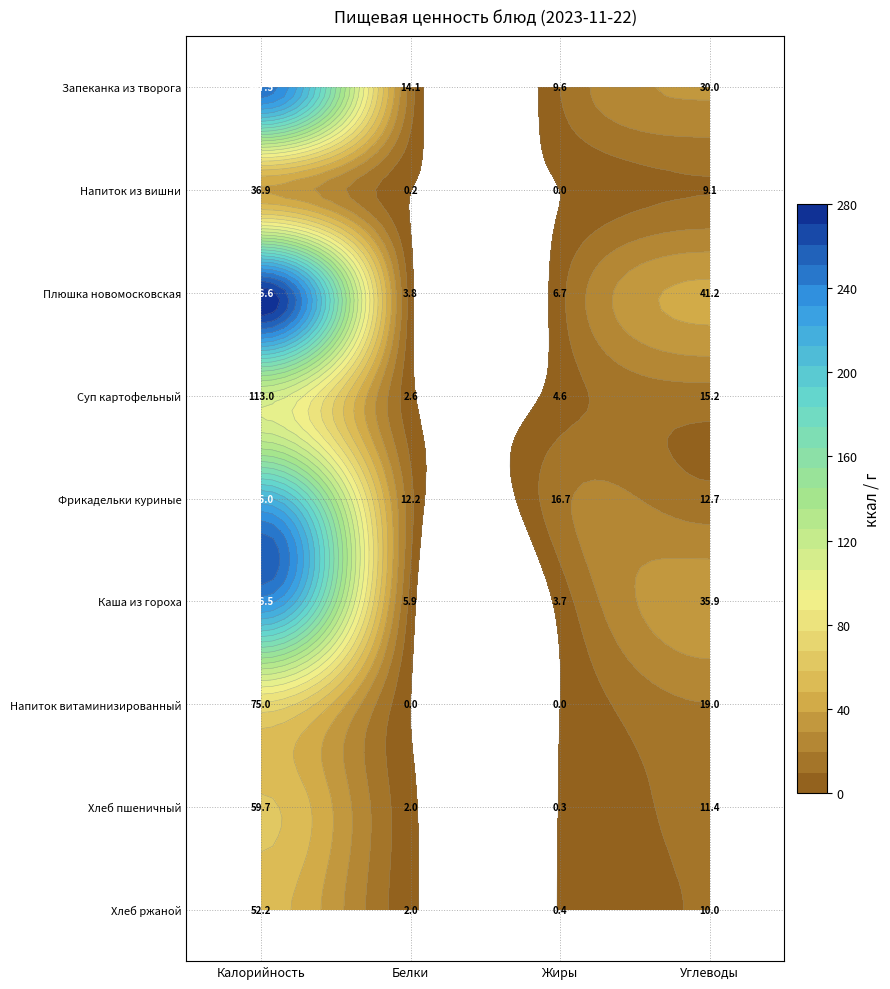

Reading right to left, what are all the values shown in this chart?

Запеканка из творога (с соусом): 30.0	9.6	14.1	247.5
Напиток теплый из вишни: 9.1	0.0	0.2	36.9
Плюшка новомосковская: 41.2	6.7	3.8	276.6
Суп картофельный с рисом: 15.2	4.6	2.6	113.0
Фрикадельки куриные с соусом: 12.7	16.7	12.2	215.0
Каша из гороха с маслом: 35.9	3.7	5.9	236.5
Напиток витаминизированный: 19.0	0.0	0.0	75.0
Хлеб пшеничный витаминизированный: 11.4	0.3	2.0	59.7
Хлеб ржаной: 10.0	0.4	2.0	52.2